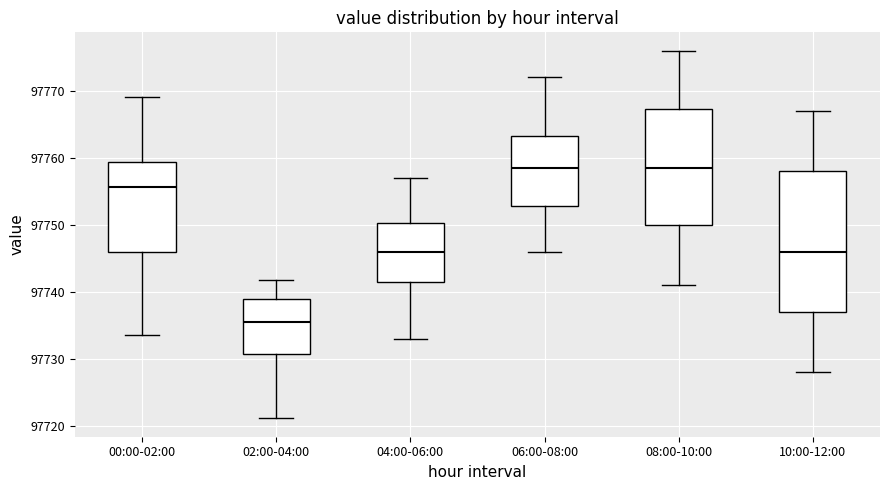

Reading left to right, read every box against the y-axis: the position of its median line, the range the box covers, and the ends of its whiskers. The values are not printed on the chart, so give them approximately, as read against the axis.

00:00-02:00: median 97756, box 97746 to 97759, whiskers 97734 to 97769
02:00-04:00: median 97735, box 97731 to 97739, whiskers 97721 to 97742
04:00-06:00: median 97746, box 97742 to 97750, whiskers 97733 to 97757
06:00-08:00: median 97759, box 97753 to 97763, whiskers 97746 to 97772
08:00-10:00: median 97759, box 97750 to 97767, whiskers 97741 to 97776
10:00-12:00: median 97746, box 97737 to 97758, whiskers 97728 to 97767